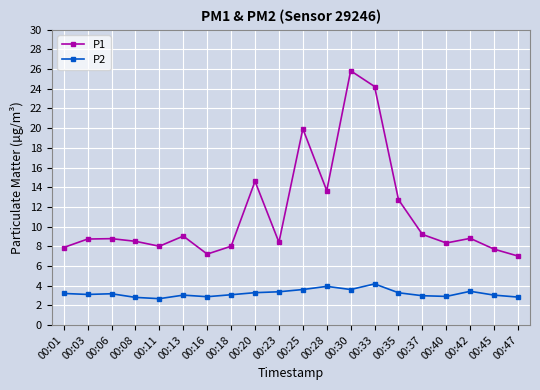

How many series are shown in this chart?

2